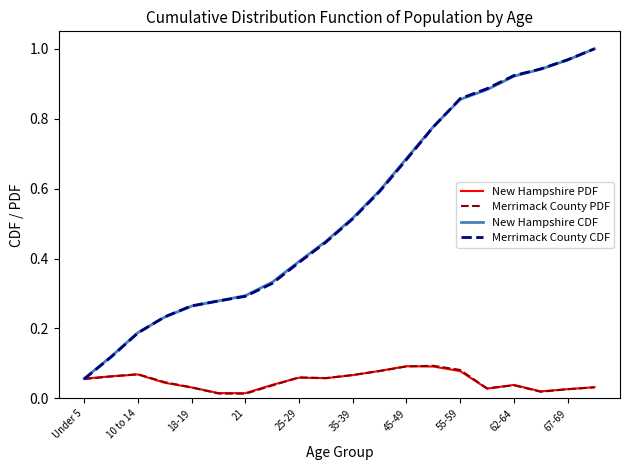

Which series has the largest range (max minus min)?

Merrimack County CDF